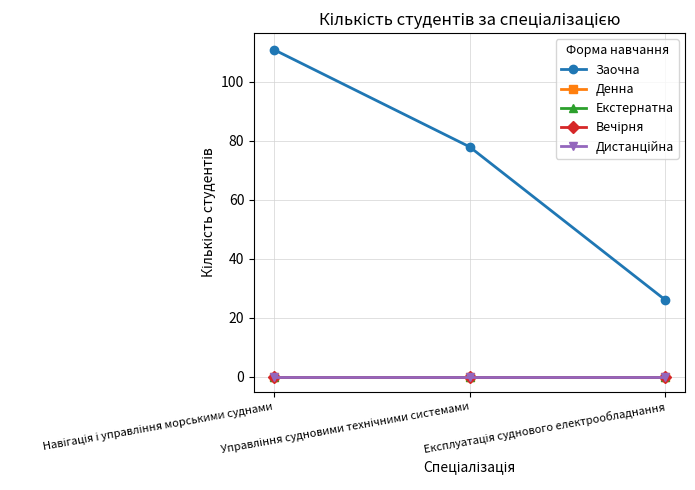

At which category does the chart reach its peak across all series?

Навігація і управління морськими суднами